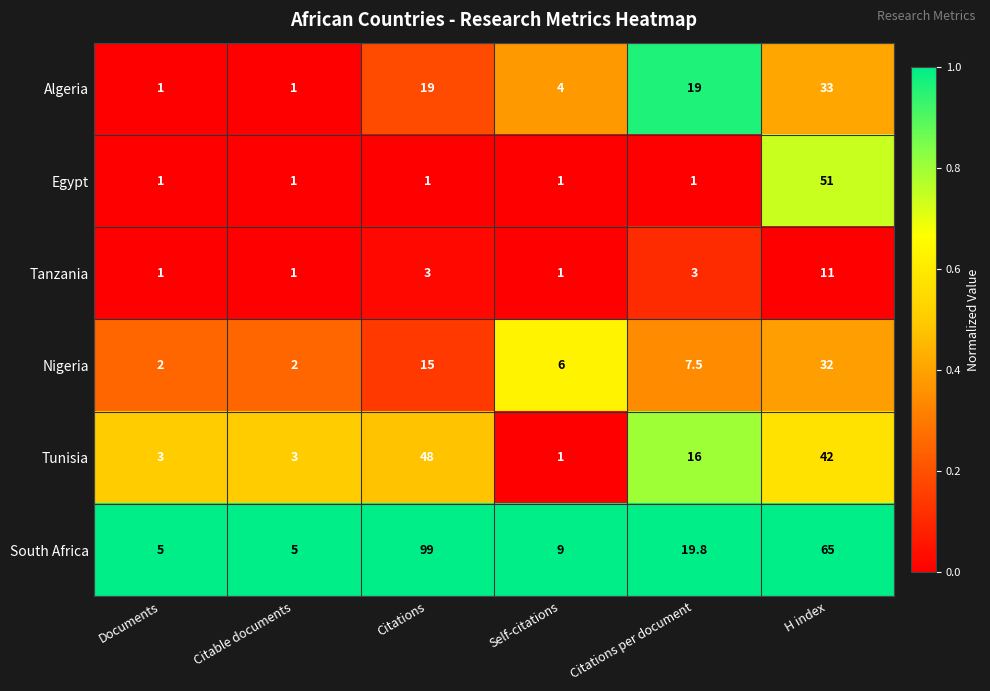

Which series changed the most between Citable documents and Citations?

South Africa